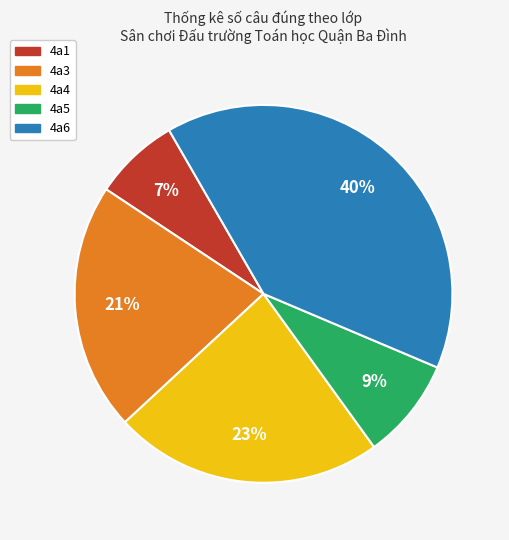

Is there any slice that represents more than half of the pie?

No